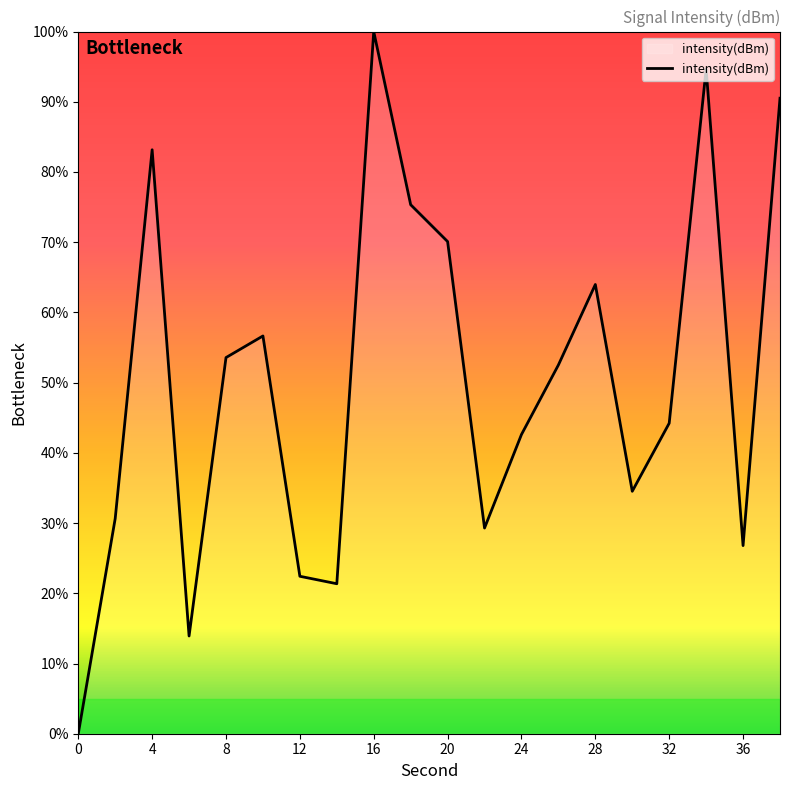

How many positive values are there?

19